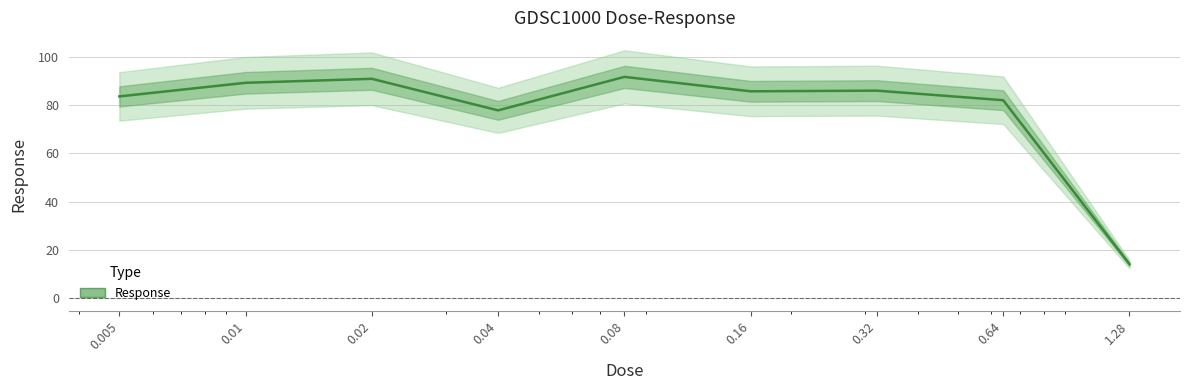

List the labels in order of value, largest first.

0.08, 0.02, 0.01, 0.32, 0.16, 0.005, 0.64, 0.04, 1.28